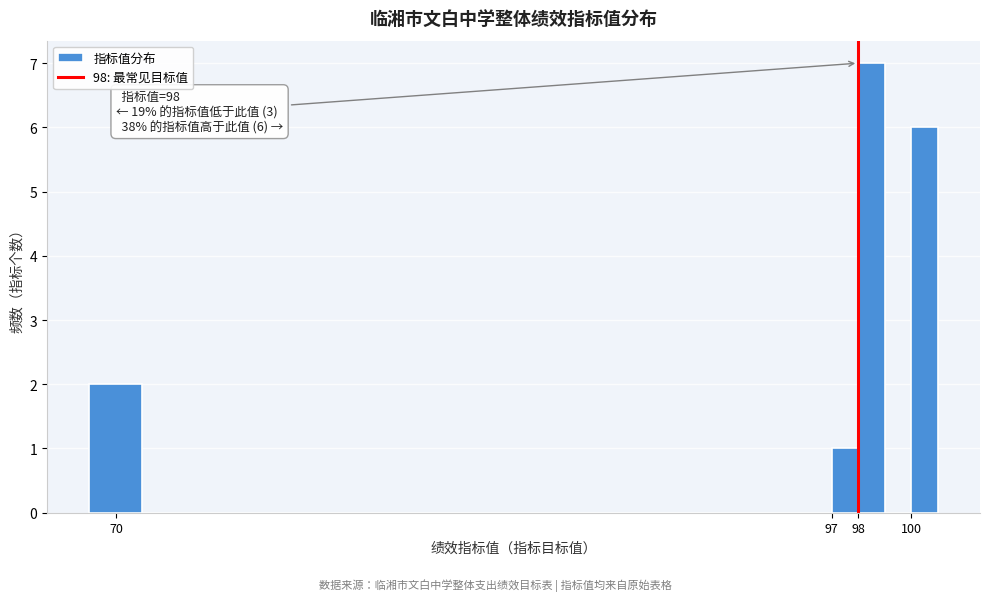

Over which range of the x-axis is the bar tallest?

98 to 99